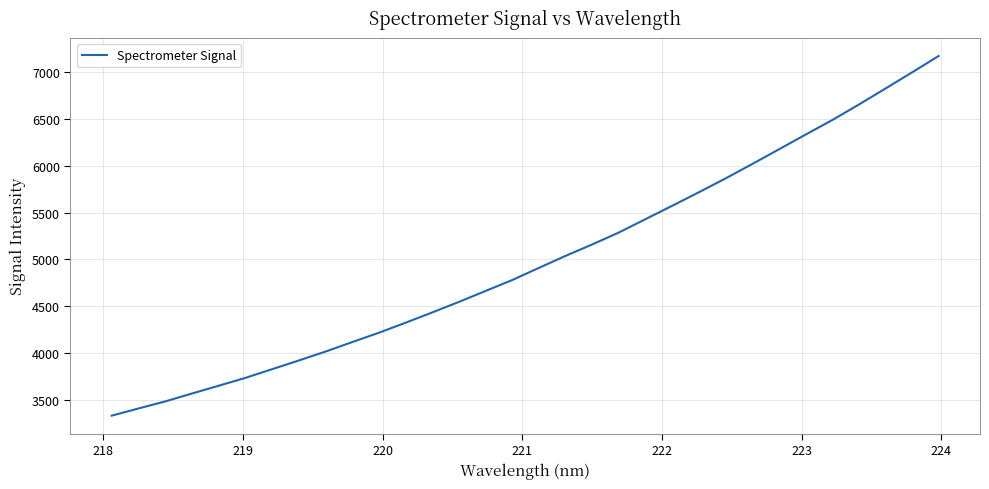

What is the smallest value displayed?

3330.9